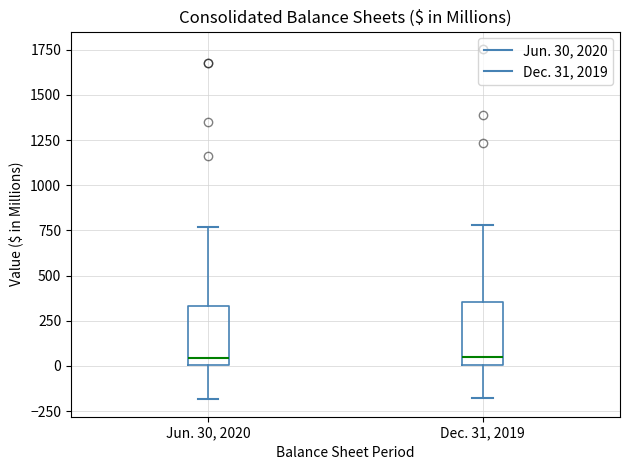

Reading left to right, transcribe this box plot: for each box, give where its median line is, the range the box spans, and where its two whiskers end, as read against the y-axis. The values are not printed on the chart, so give them approximately, as read against the axis.

Jun. 30, 2020: median 50, box 0 to 350, whiskers -200 to 750
Dec. 31, 2019: median 50, box 0 to 350, whiskers -200 to 800